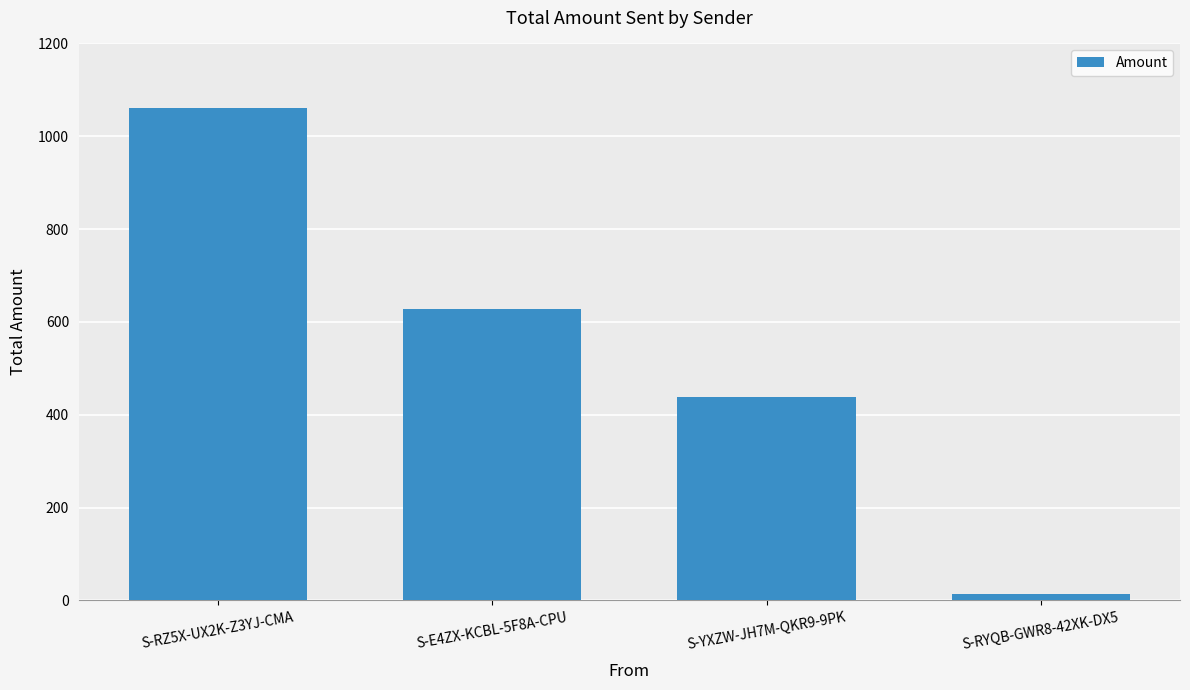

How many values are below 627?

2